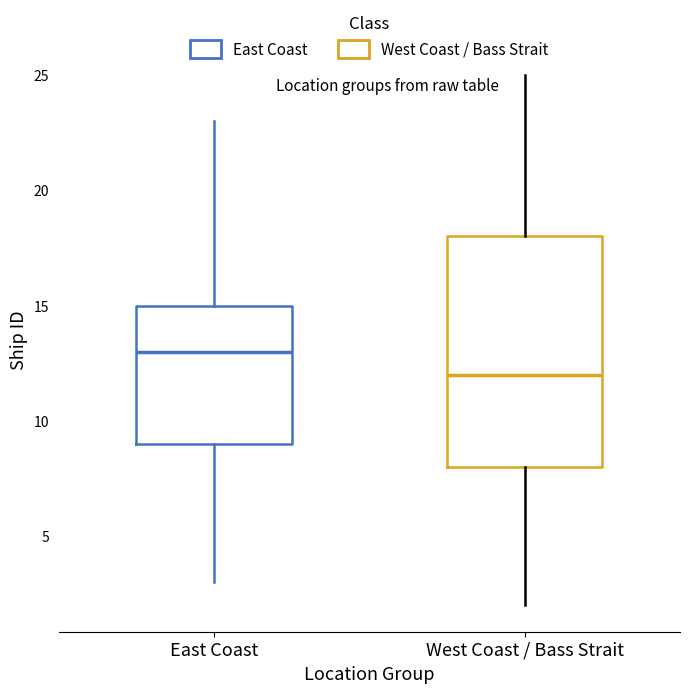

Which box is the tallest, from its lower edge to its upper edge?

West Coast / Bass Strait